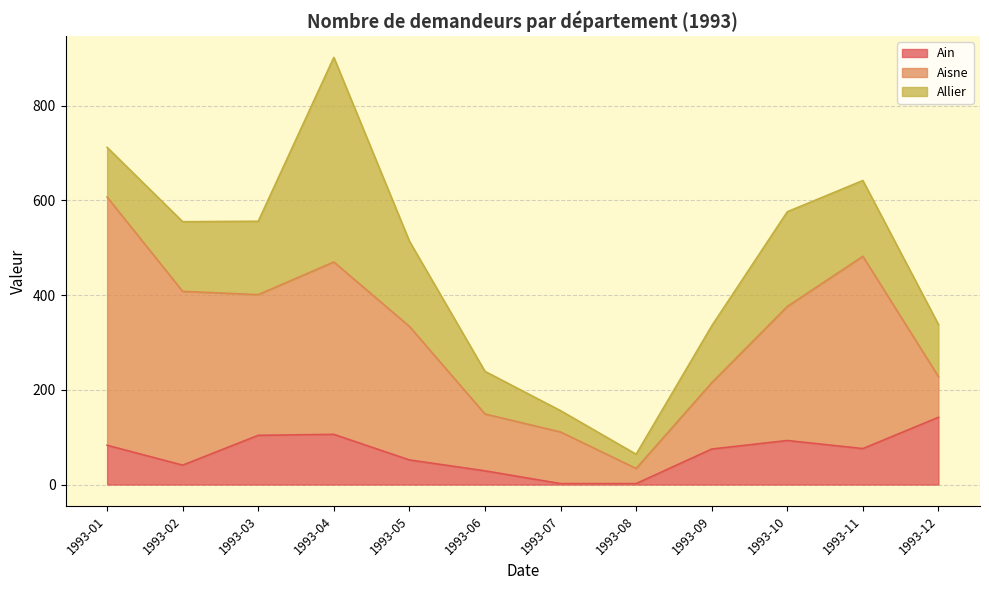

Which series has the largest total across all categories?

Aisne